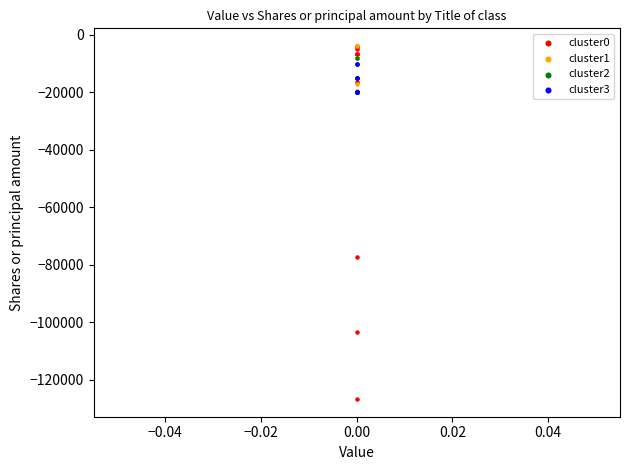

Which series reaches the minimum Y coordinate?

cluster0